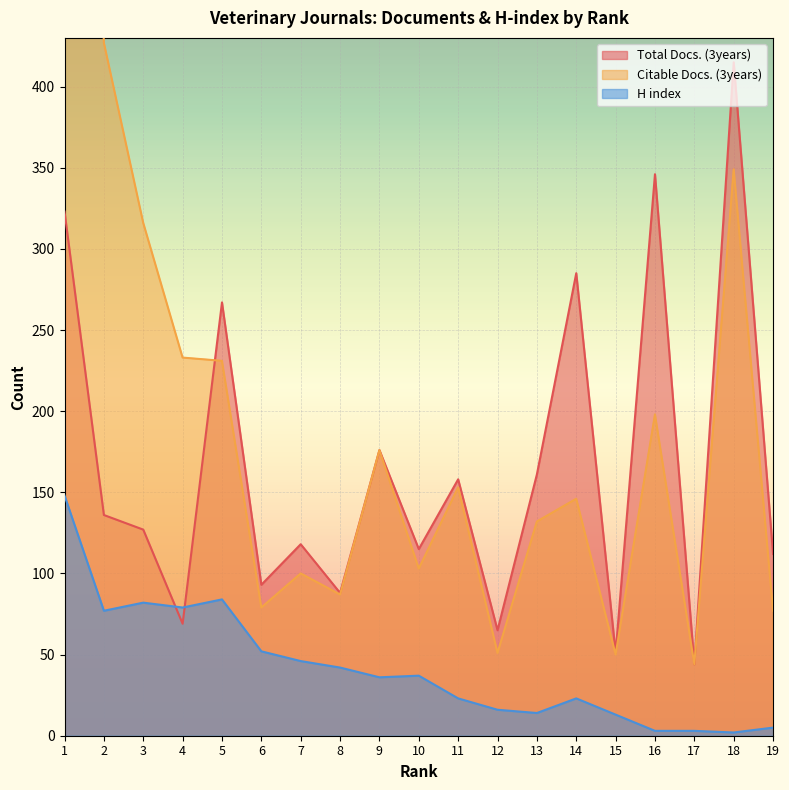

How many values in the H index series exceed 36?

9